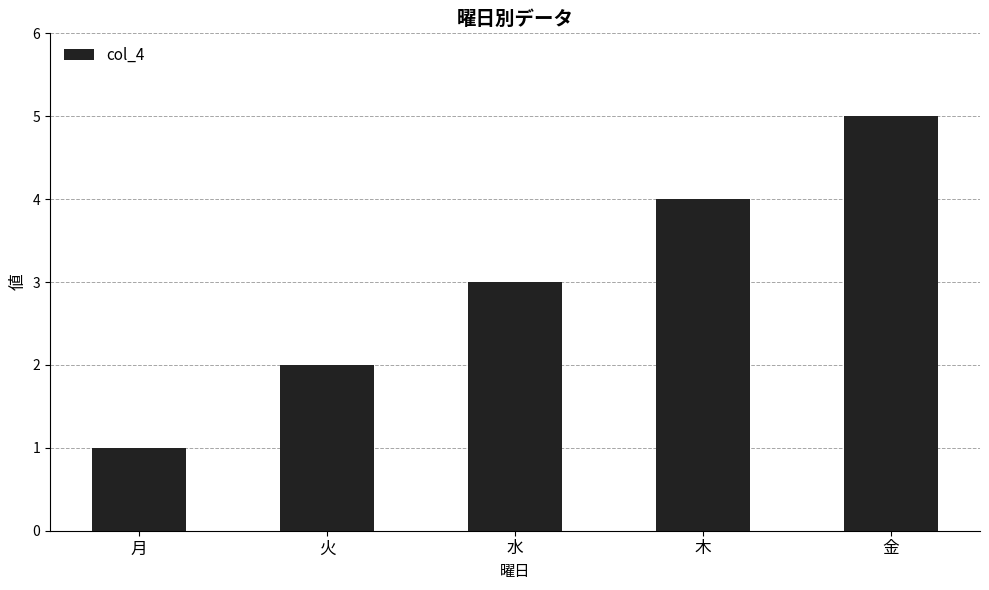

Which label corresponds to the largest value in the chart?

金